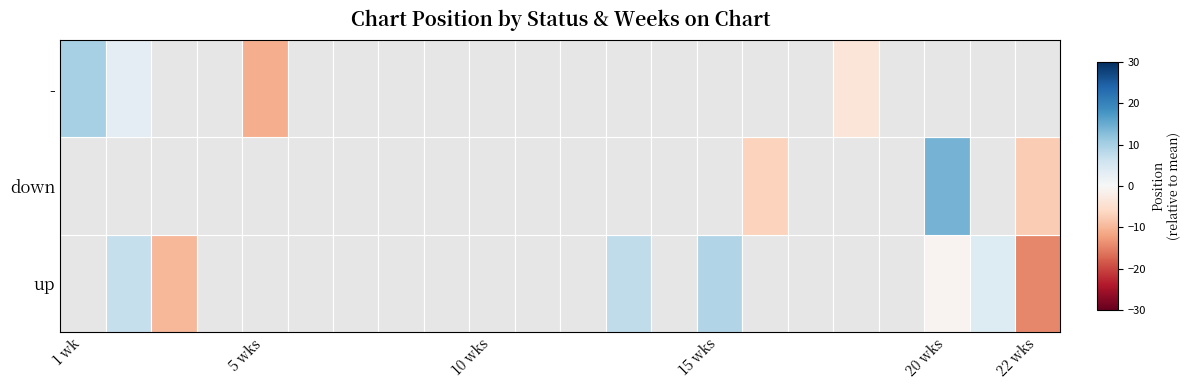

How many negative values does the down series have?

2